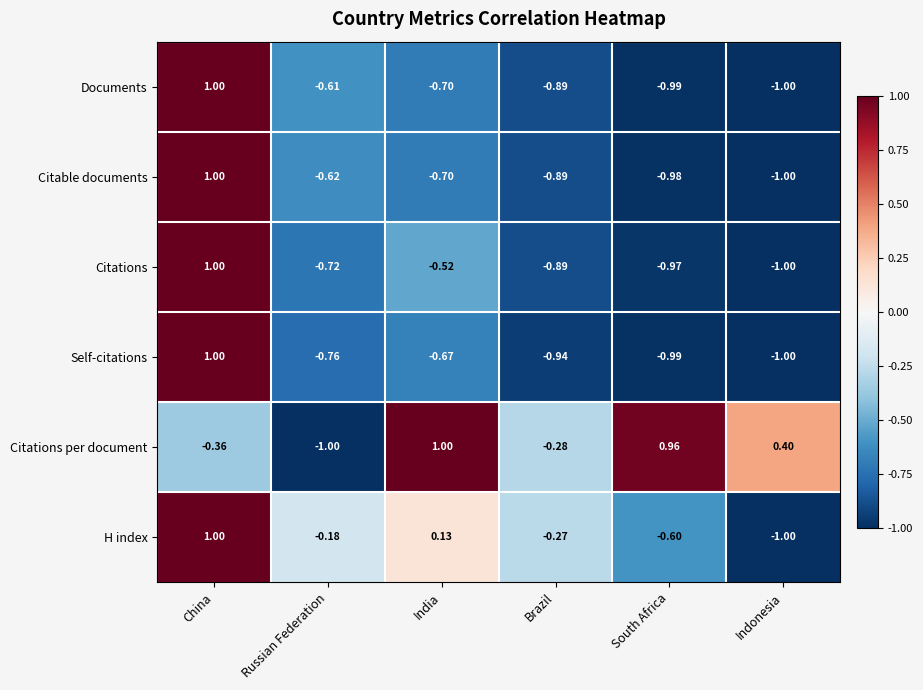

At which label does Citations per document reach its peak?

India